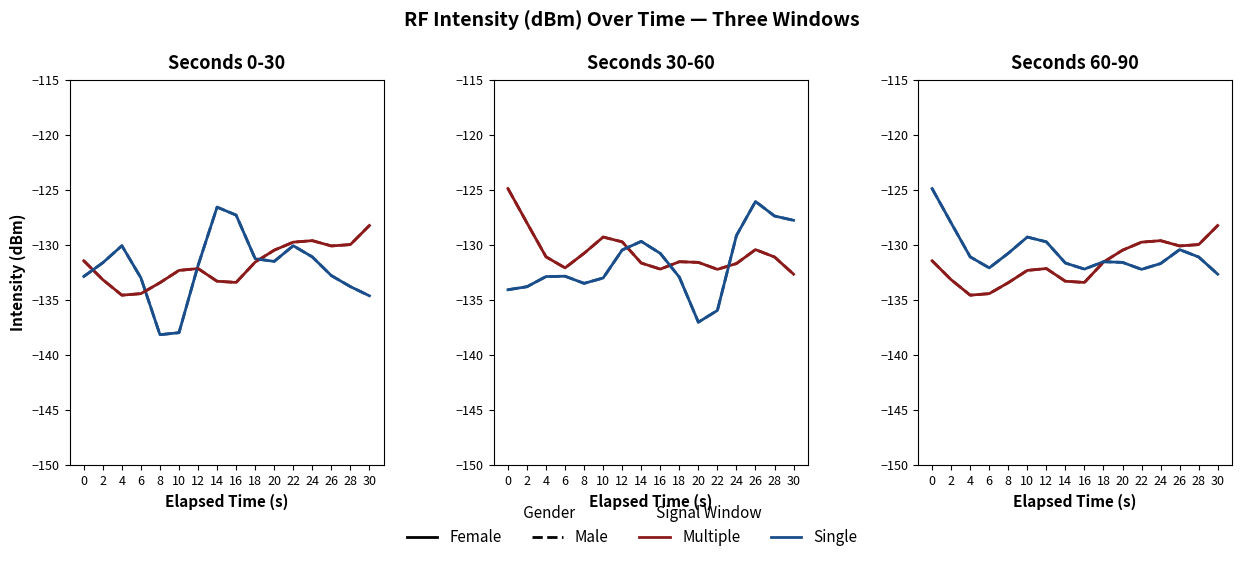

True or false: Male/Single and Female/Single intersect in this chart.

False